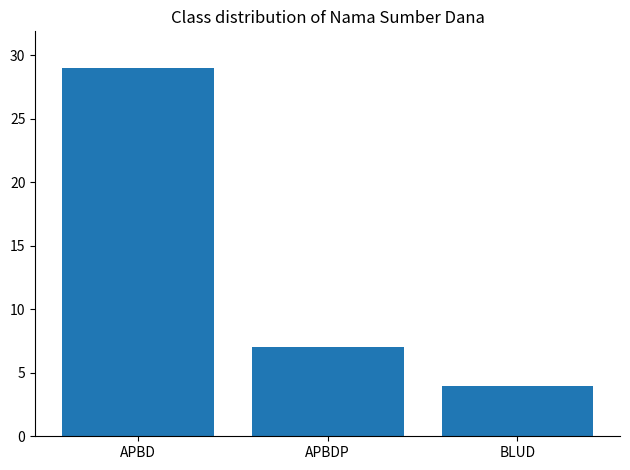

What is the label of the 3rd bar from the right?

APBD